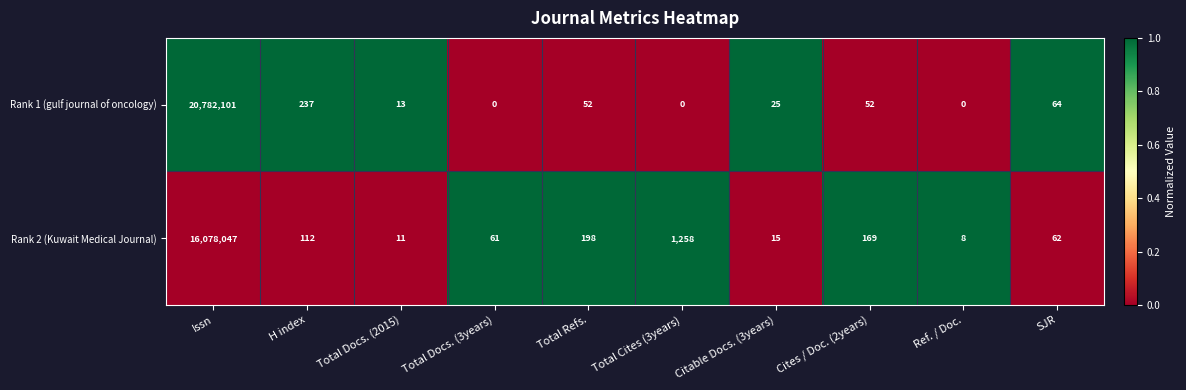

What is the spread (max minus min) of values at Total Refs.?

146